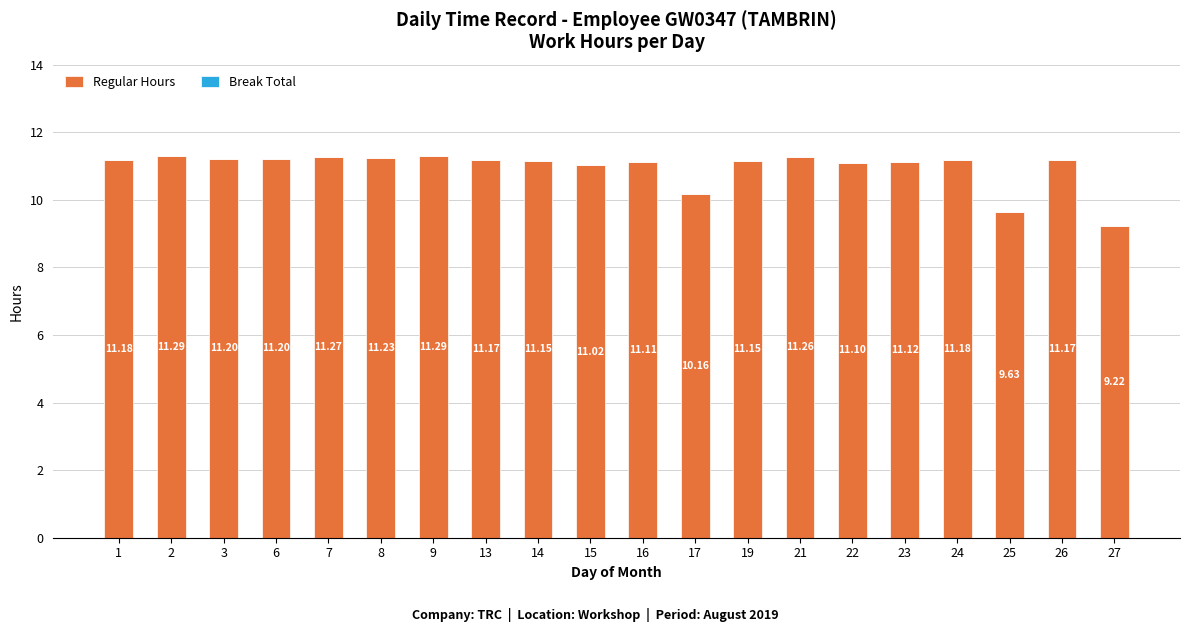

What is the sum of all values?

219.1